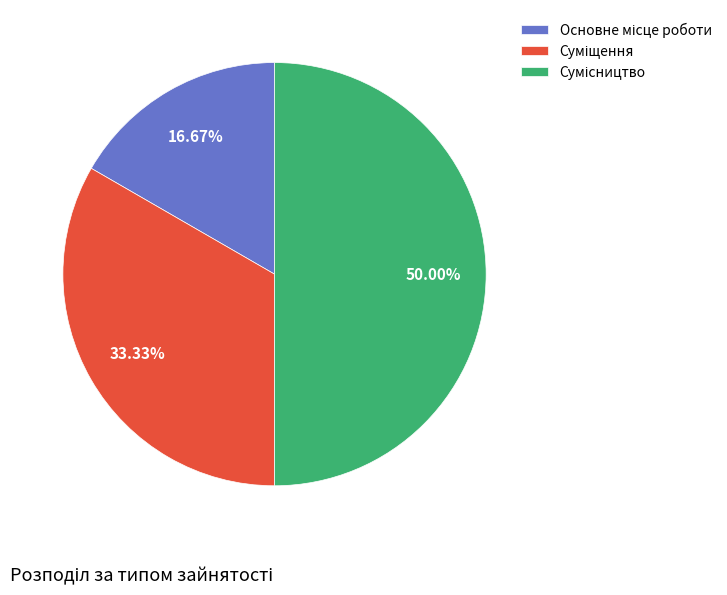

Does any single category account for the majority?

No